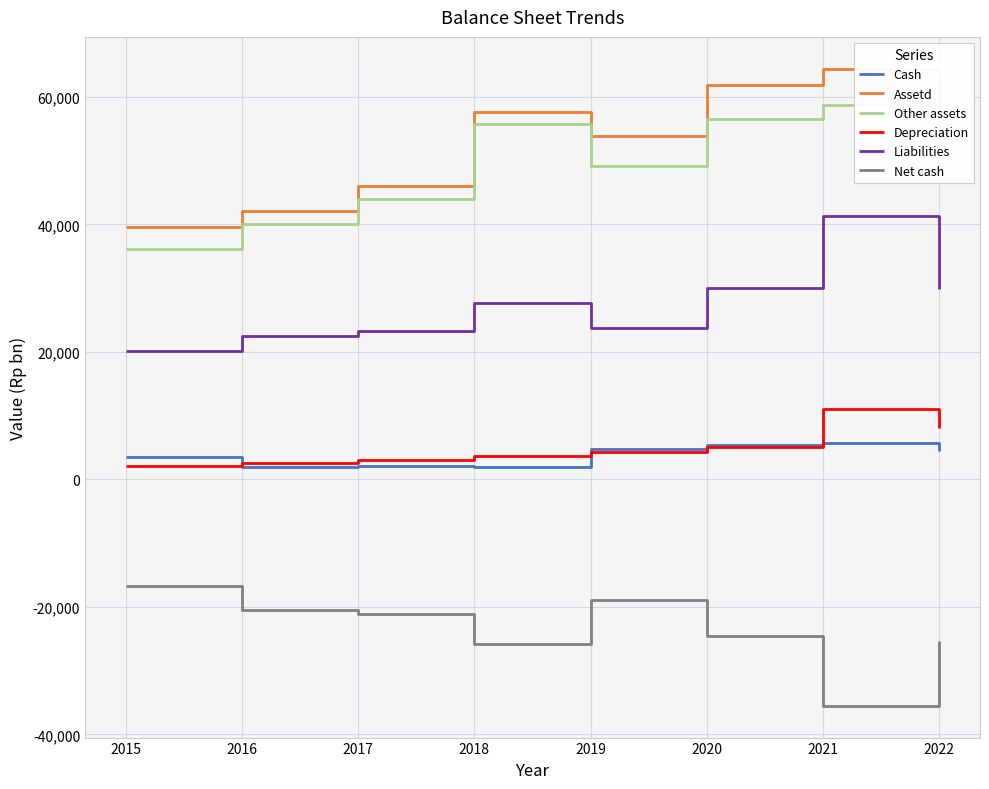

Rank the series by their maximum value, from lowest to highest.

Net cash, Cash, Depreciation, Liabilities, Other assets, Assetd